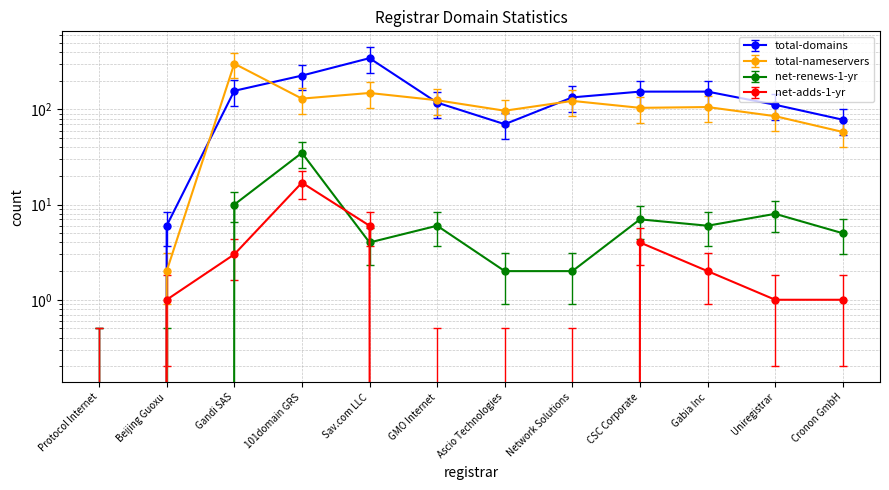

Which series has the widest spread of values?

total-nameservers